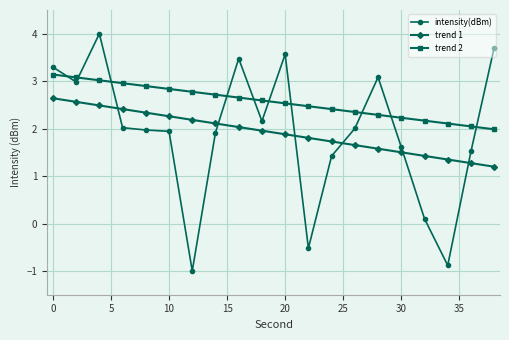

After their last crossing, which series has the higher values: trend 1 or intensity(dBm)?

intensity(dBm)